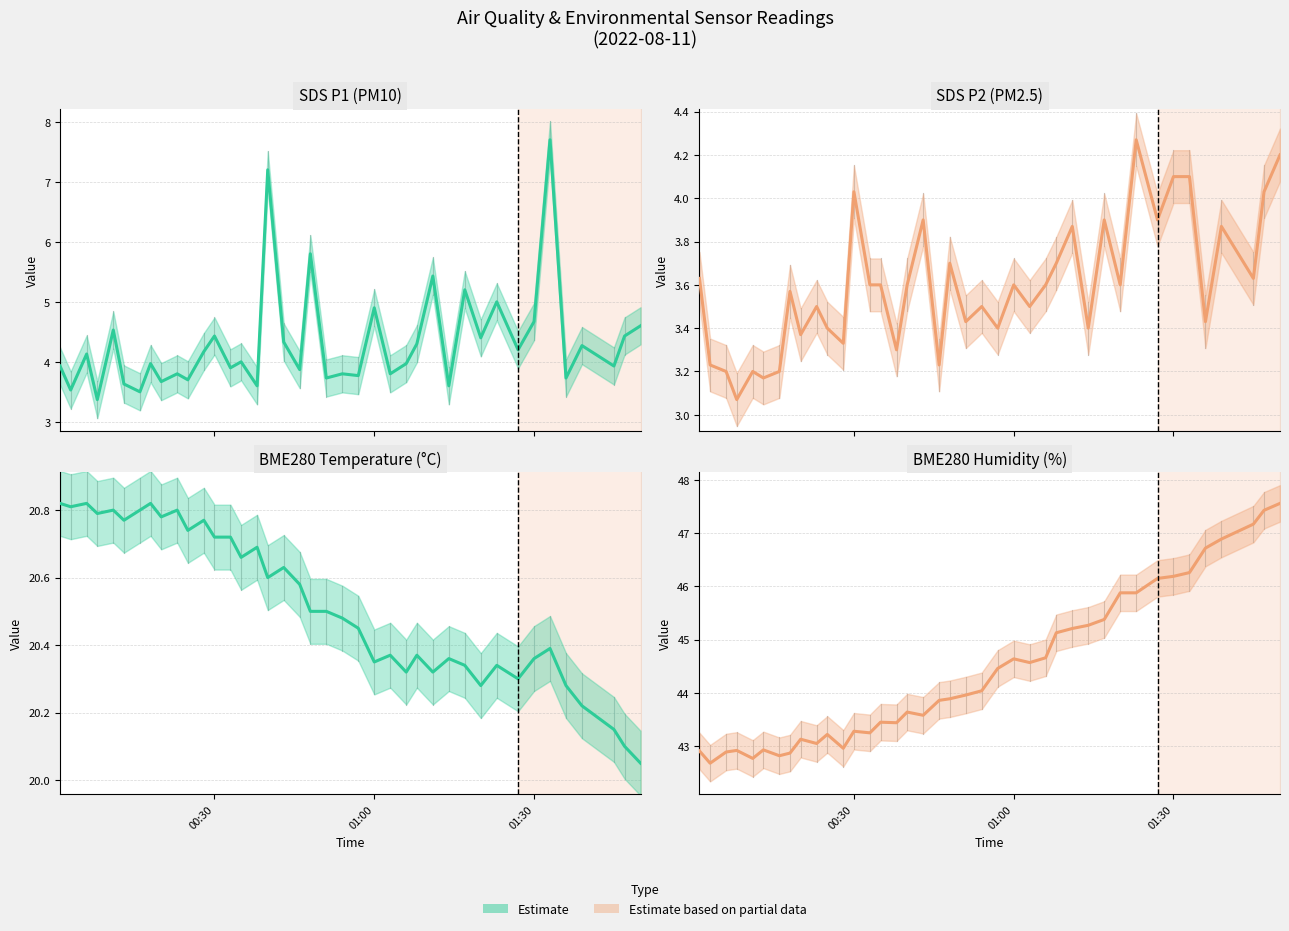

What is the difference between the highest and lowest values at 2022/08/11 01:50?

43.4